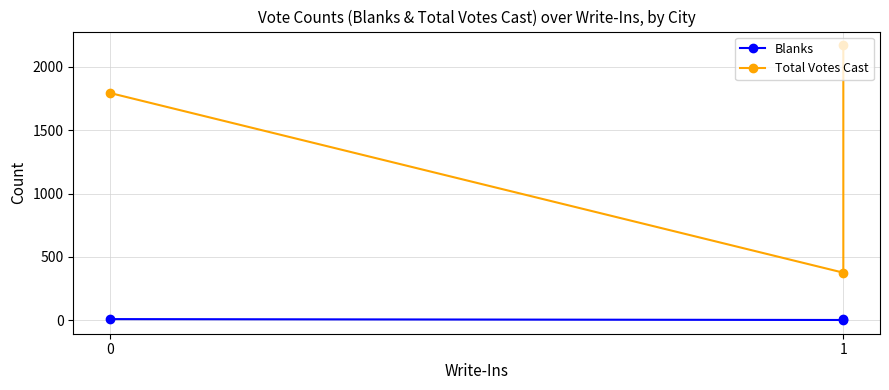

What value does the Total Votes Cast series have at 1, to the nearest 10?

380